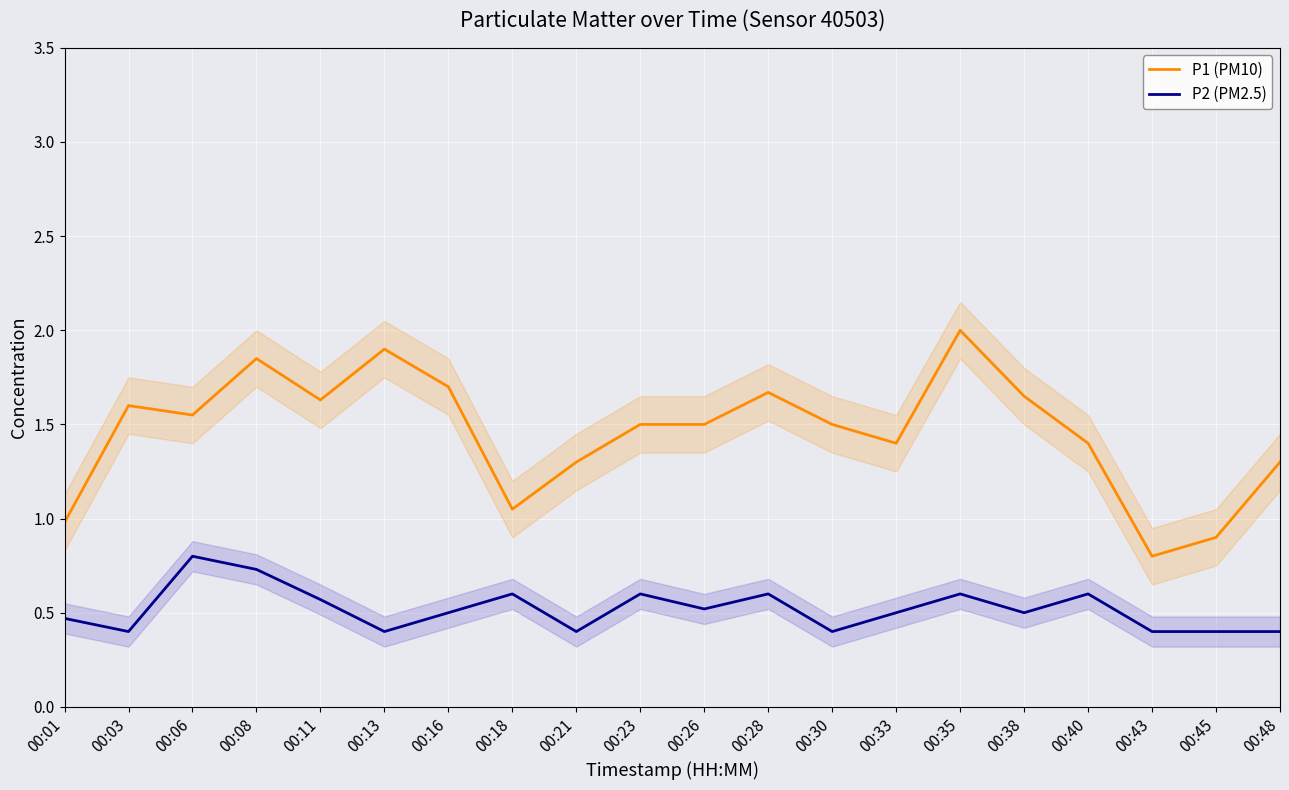

Is this an area chart (filled region under the line)?

No